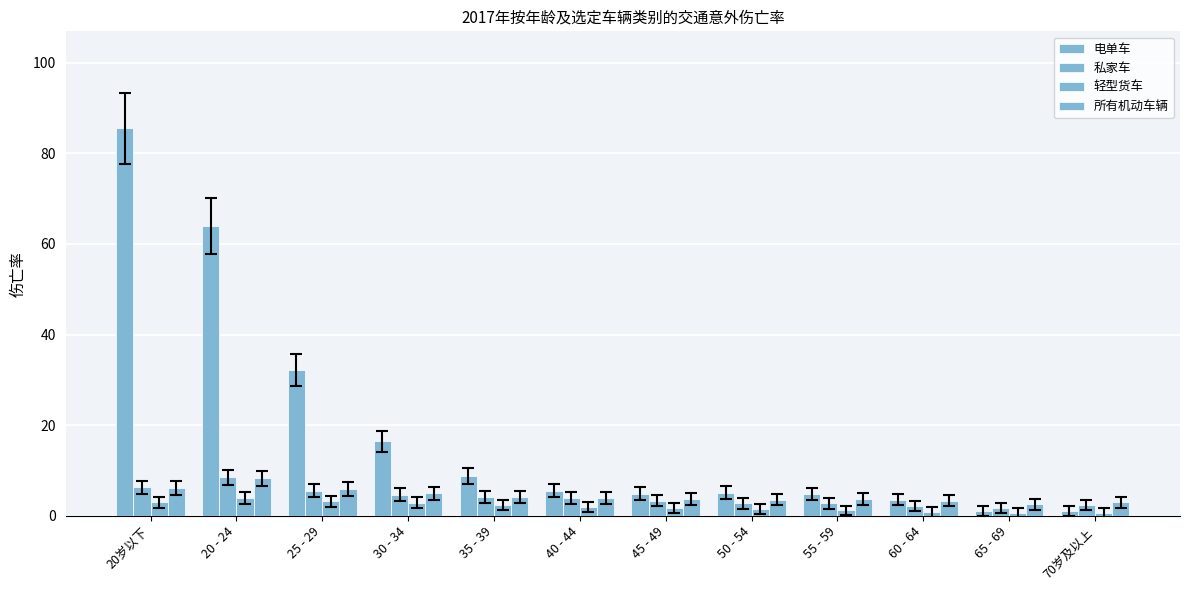

How many distinct data groups are displayed?

4